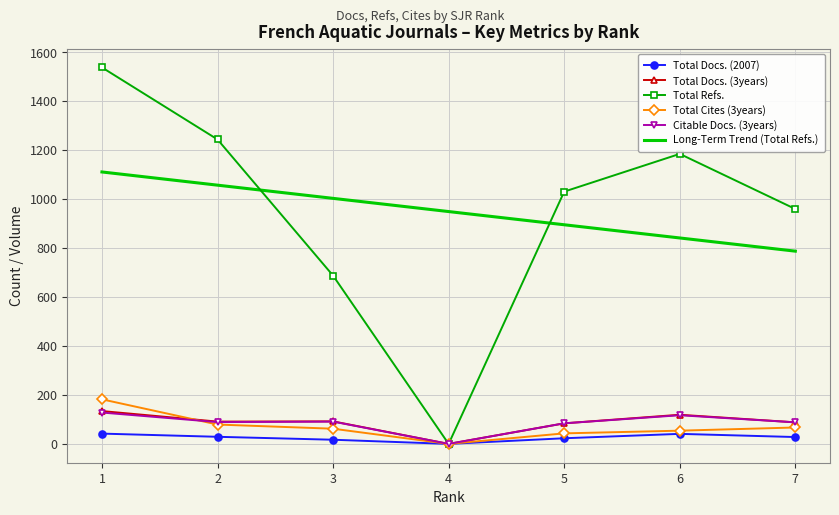

What are all the series names shown in the legend?

Total Docs. (2007), Total Docs. (3years), Total Refs., Total Cites (3years), Citable Docs. (3years), Long-Term Trend (Total Refs.)